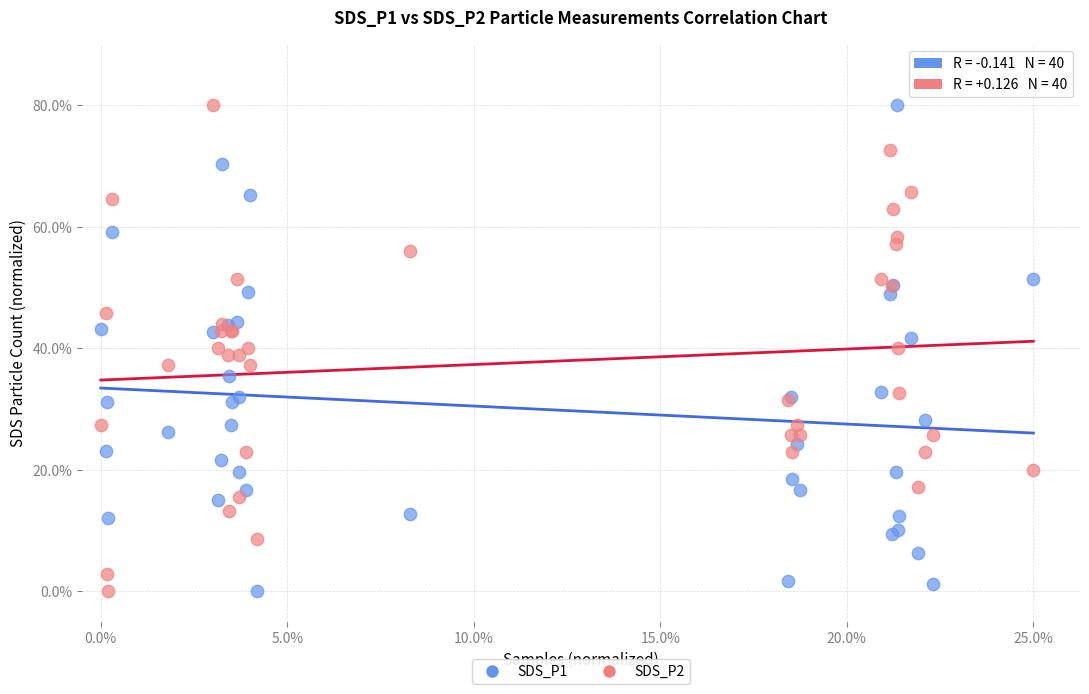

What is the X range (max minus min) for the scatter plot?

1.0